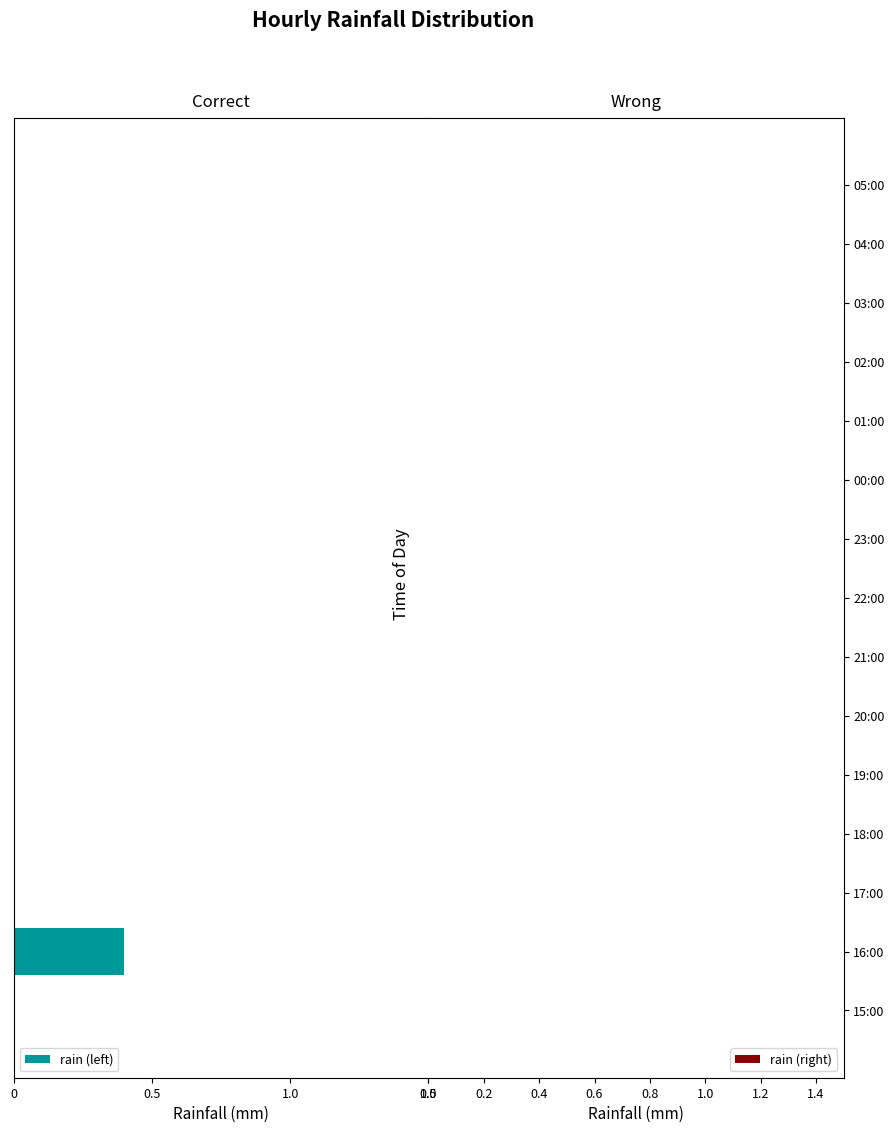

Are the bars horizontal?

Yes